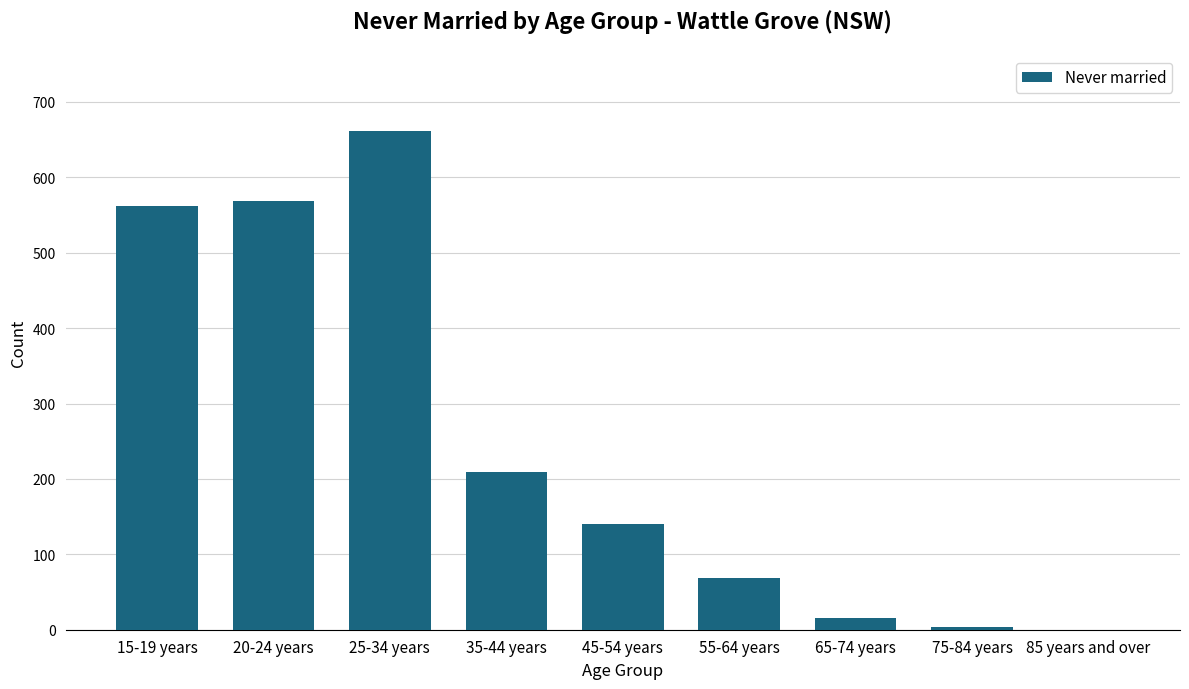

At which category does the chart reach its peak across all series?

25-34 years